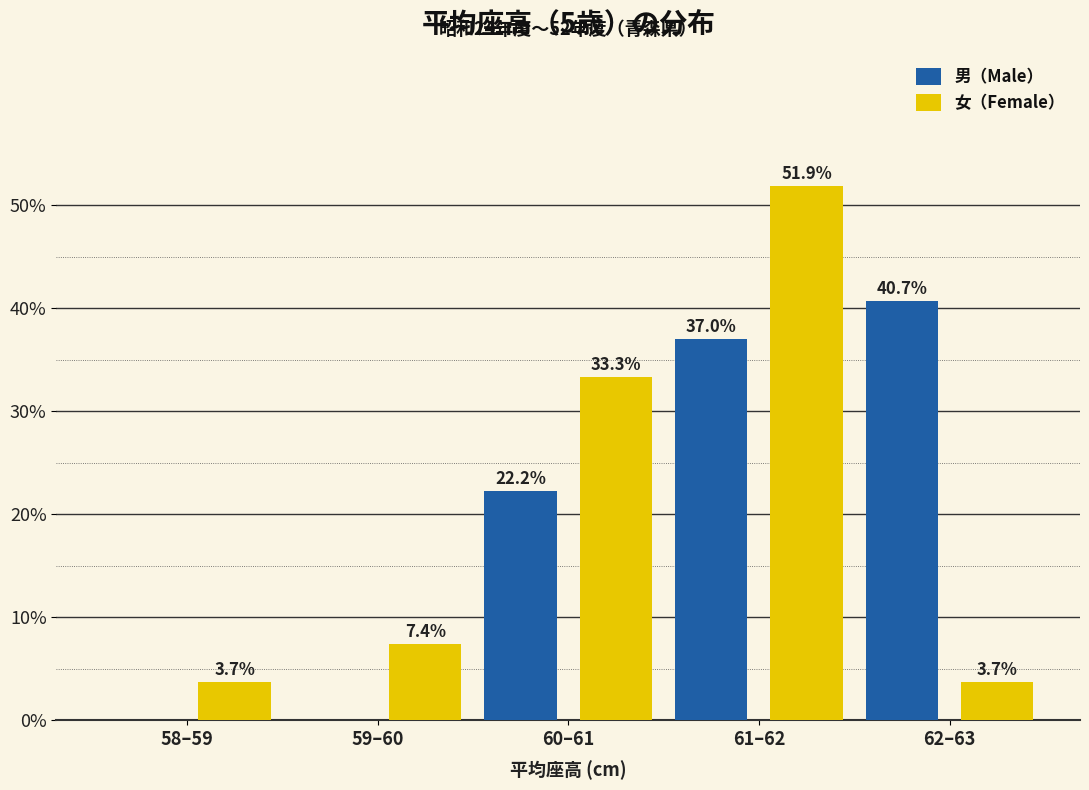

Reading left to right, list all the values displayed in this chart.

男（Male）: 58–59=0.0	59–60=0.0	60–61=22.2	61–62=37.0	62–63=40.7
女（Female）: 58–59=3.7	59–60=7.4	60–61=33.3	61–62=51.9	62–63=3.7